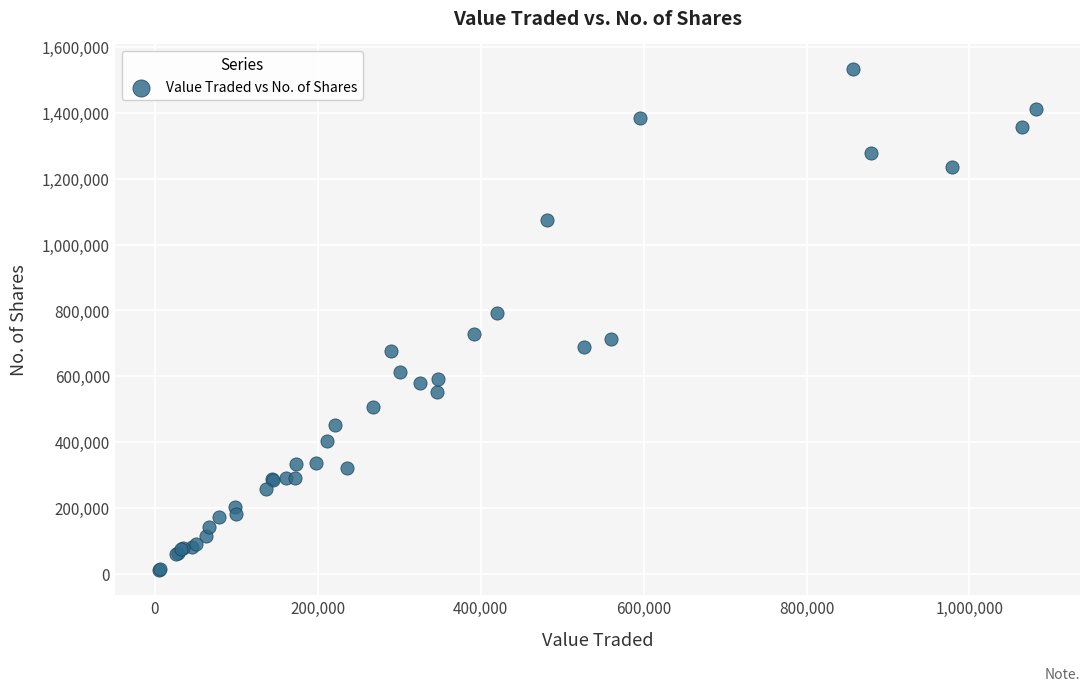

What Y value in the scatter plot is closest to 772312?

791916